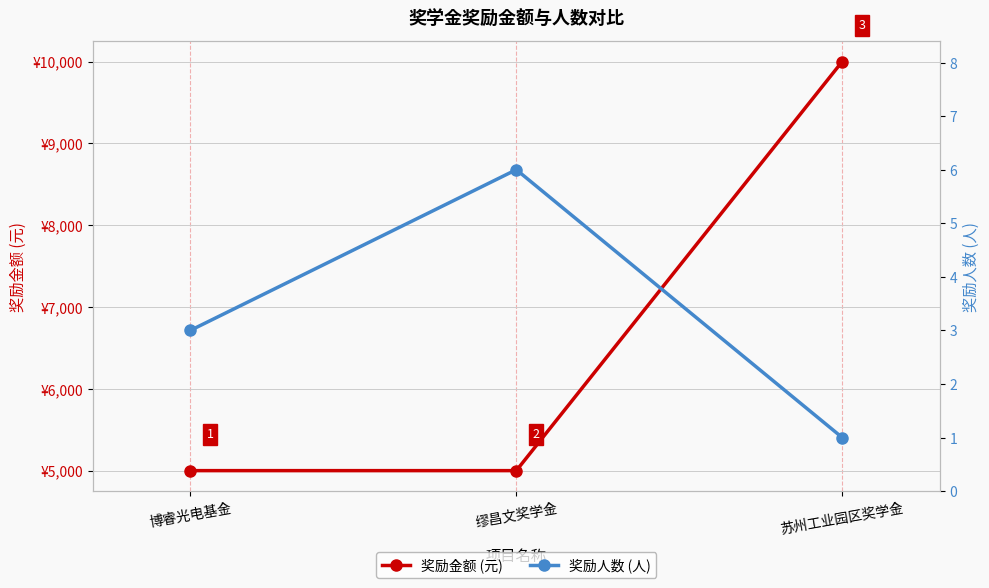

True or false: 奖励人数 (人) has a value of 4 at 博睿光电基金.

False